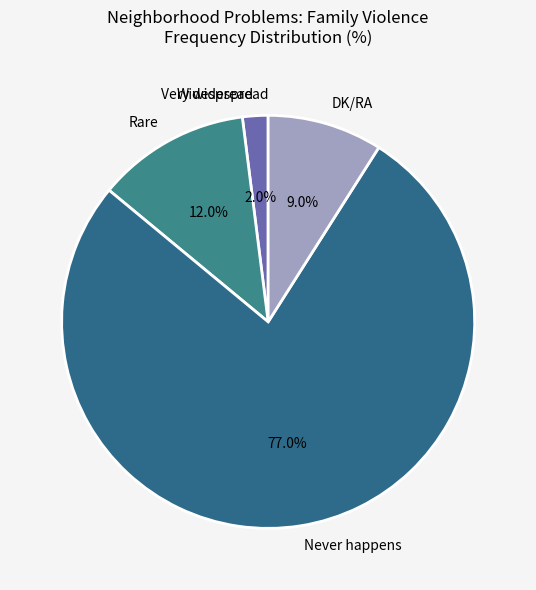

Does Never happens represent more than half of the total?

Yes